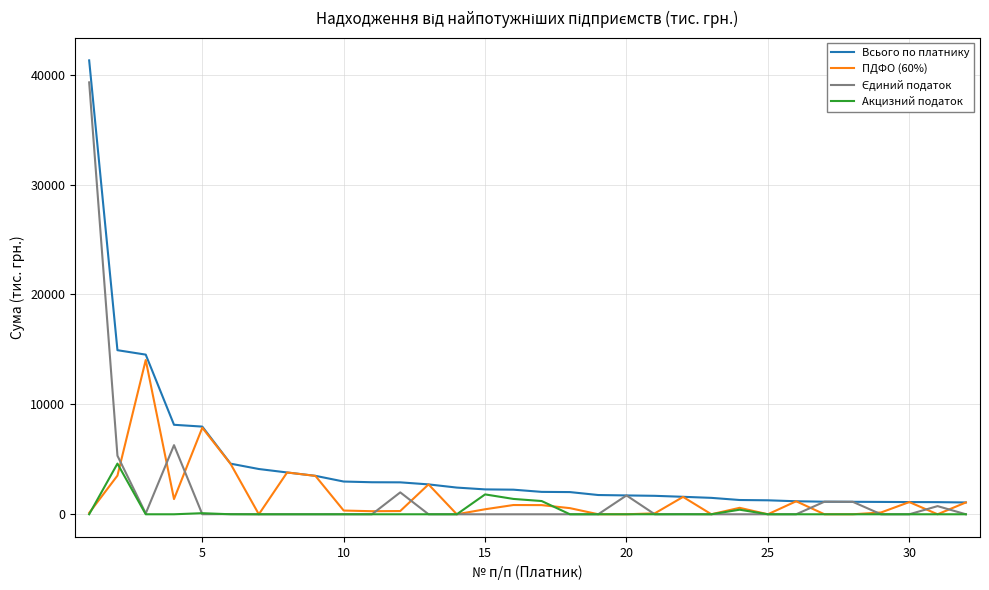

What is the highest value of the ПДФО (60%) series?

14035.8